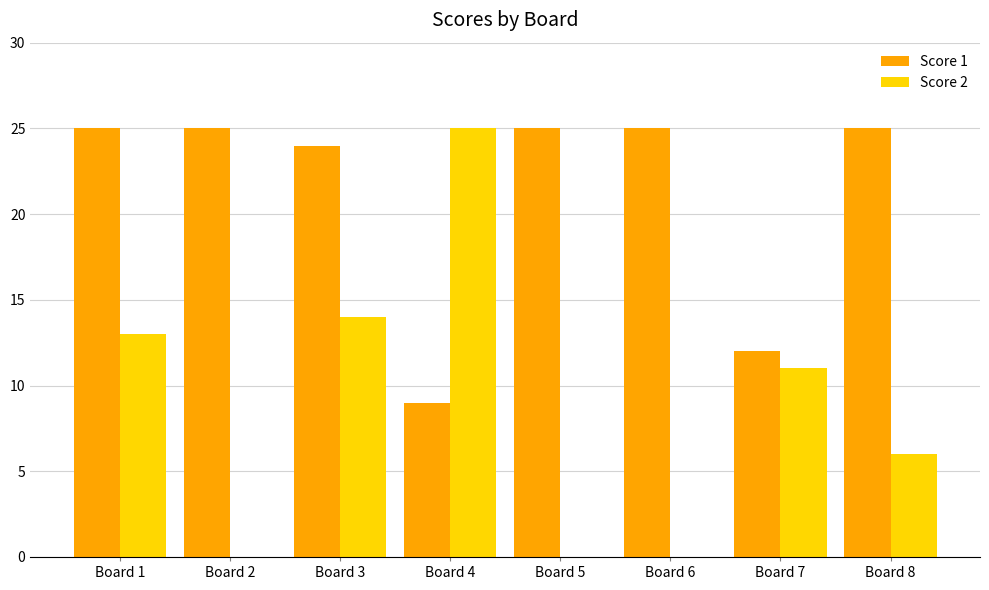

Between Board 2 and Board 4, which series saw the biggest shift?

Score 2